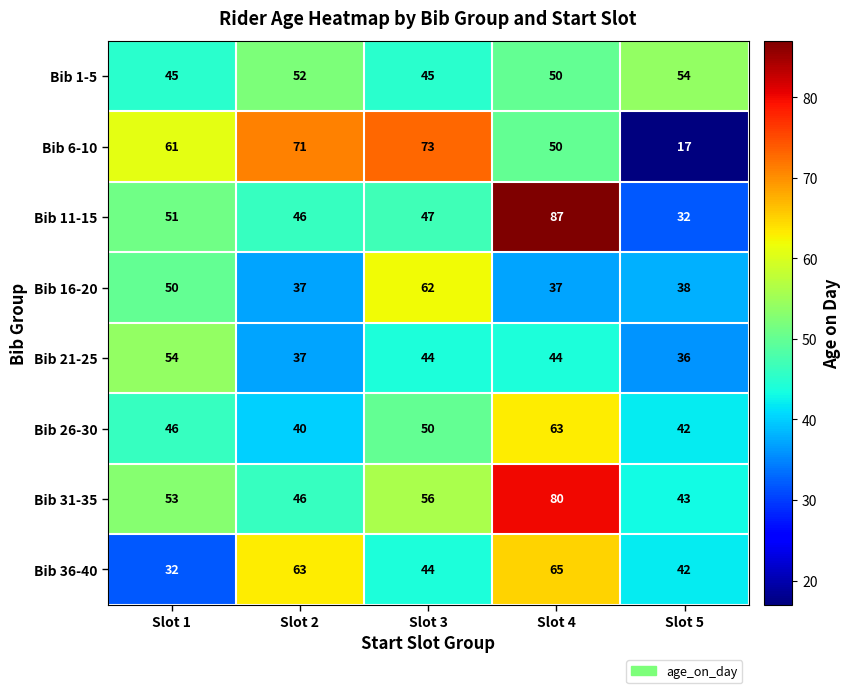

Where is Bib 36-40 nearest to the value 48?

Slot 3